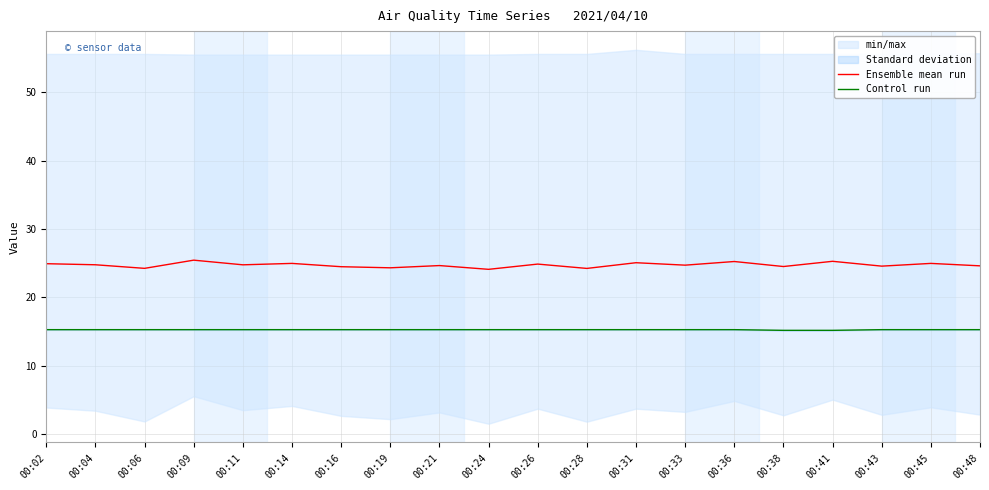

True or false: Control run has more than 0 points higher than both neighbors.

False